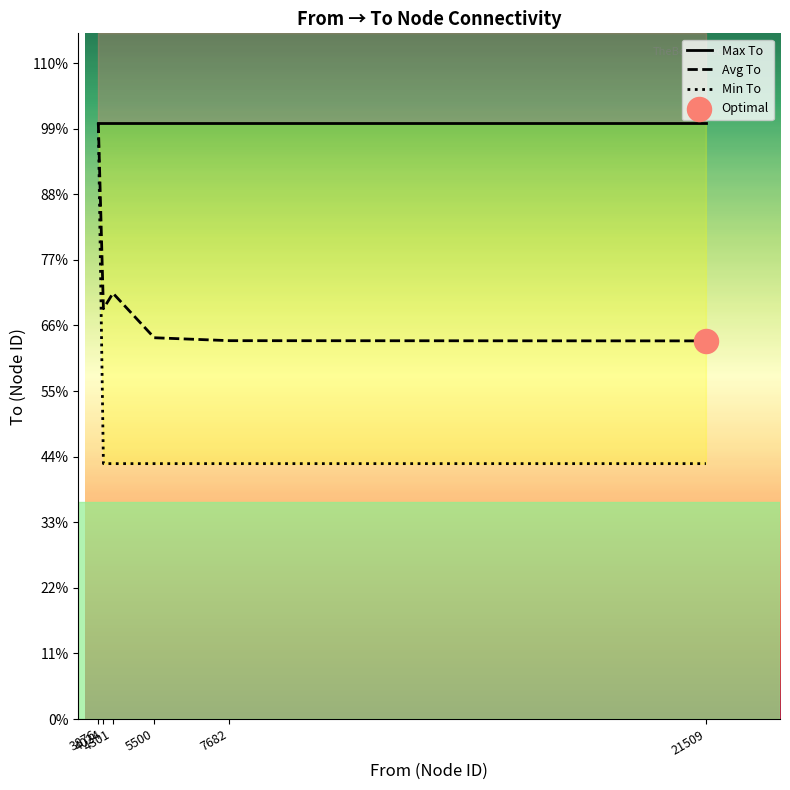

Is the value of Avg To at 21509 greater than the value of Min To at 3876?

No